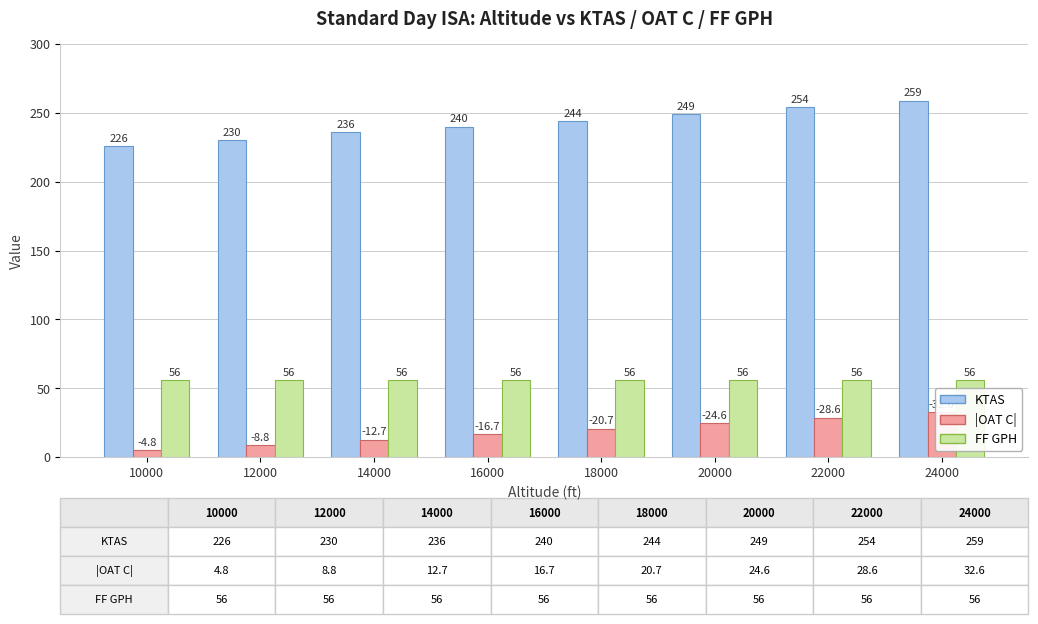

Which series has the largest total across all categories?

KTAS